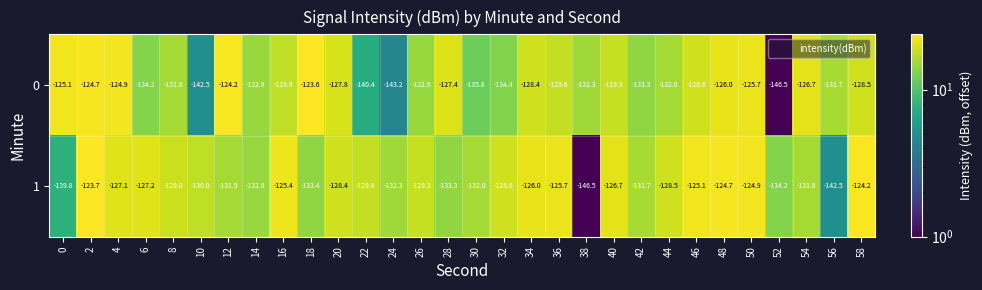

What is the total value across all series at 12?

-256.1